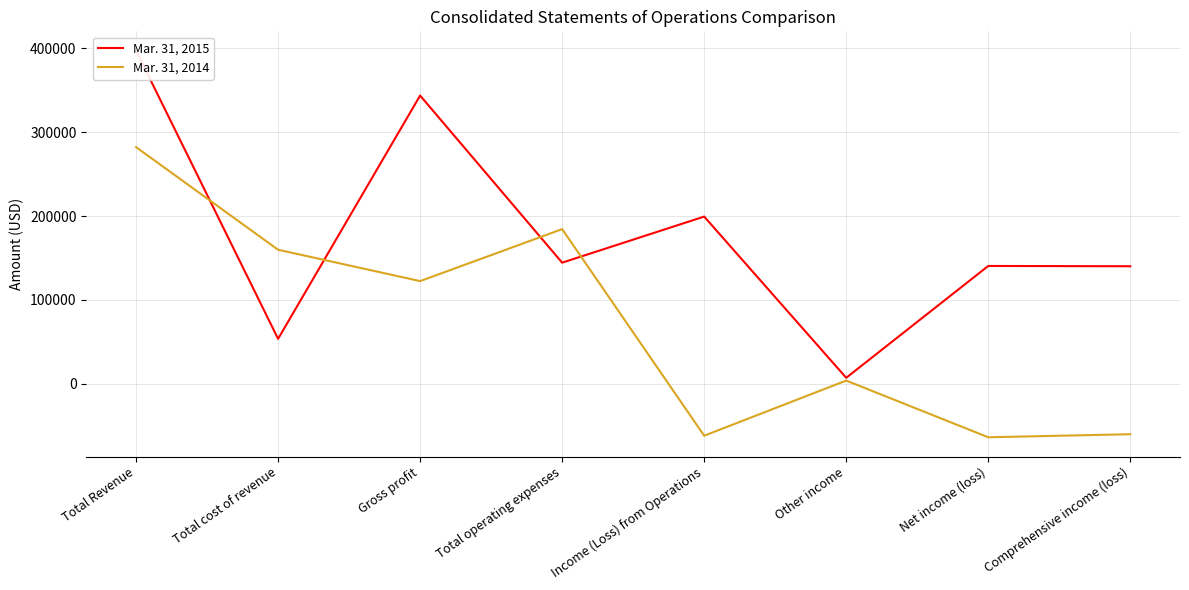

Which series has the largest total across all categories?

Mar. 31, 2015